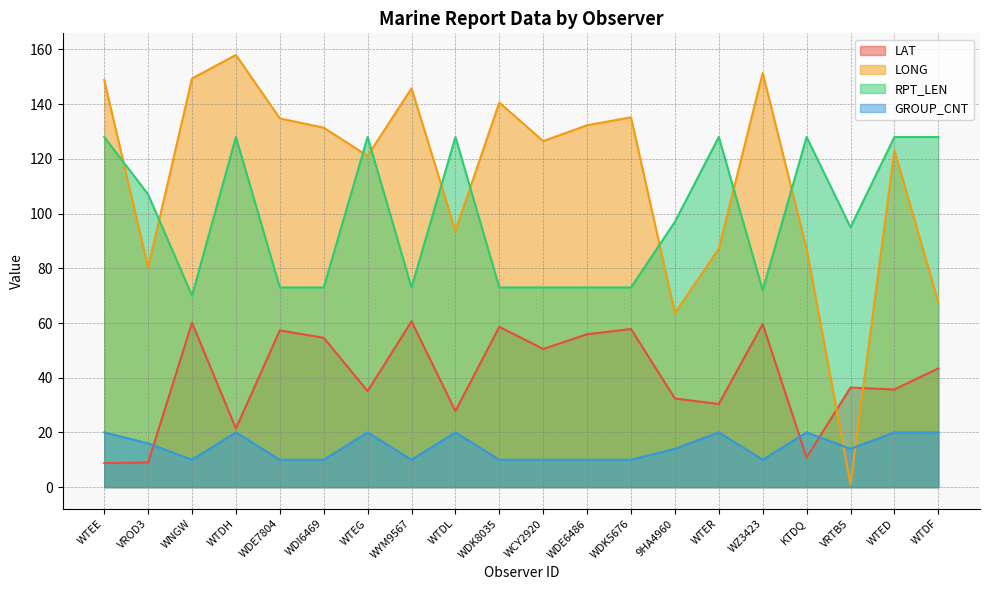

Reading left to right, transcribe all the data shown in this chart.

LAT: 8.8	9.0	60.1	21.4	57.3	54.6	35.1	60.6	27.8	58.6	50.5	55.9	57.8	32.4	30.4	59.6	10.8	36.4	35.7	43.4
LONG: 148.8	80.3	149.4	158.0	134.8	131.4	121.1	145.8	93.7	140.6	126.5	132.3	135.2	63.6	87.2	151.4	87.1	1.1	123.1	67.7
RPT_LEN: 128.0	107.0	70.0	128.0	73.0	73.0	128.0	73.0	128.0	73.0	73.0	73.0	73.0	97.0	128.0	72.0	128.0	95.0	128.0	128.0
GROUP_CNT: 20.0	16.0	10.0	20.0	10.0	10.0	20.0	10.0	20.0	10.0	10.0	10.0	10.0	14.0	20.0	10.0	20.0	14.0	20.0	20.0